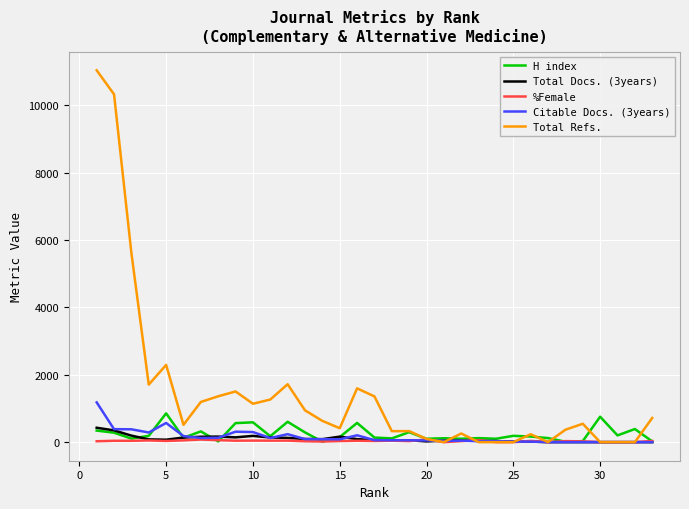

Which series has the largest total across all categories?

Total Refs.